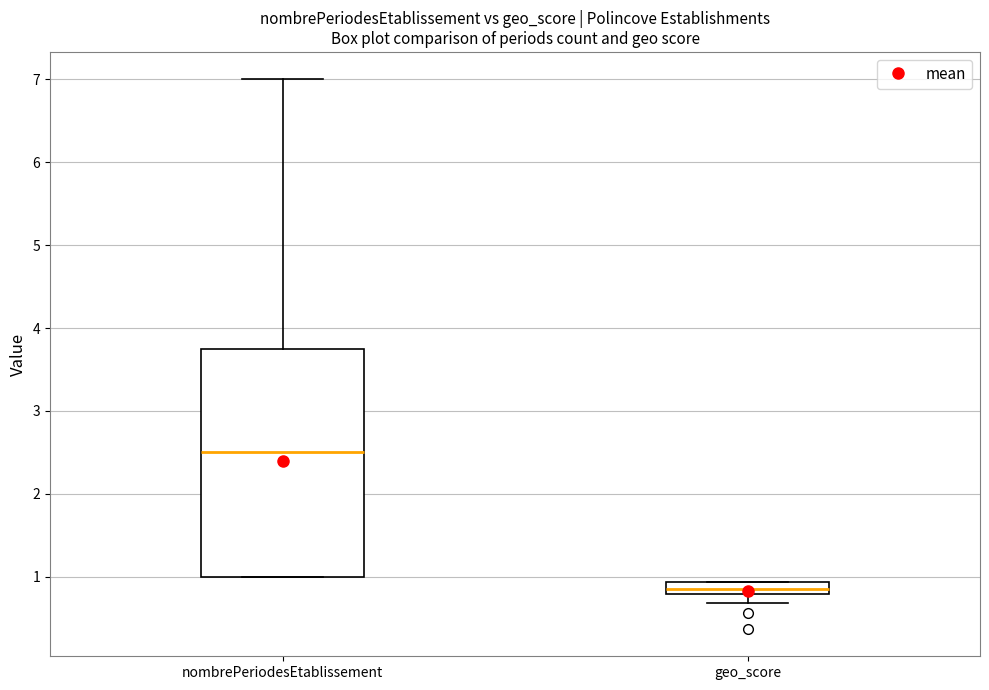

Which box's median line is the lowest?

geo_score